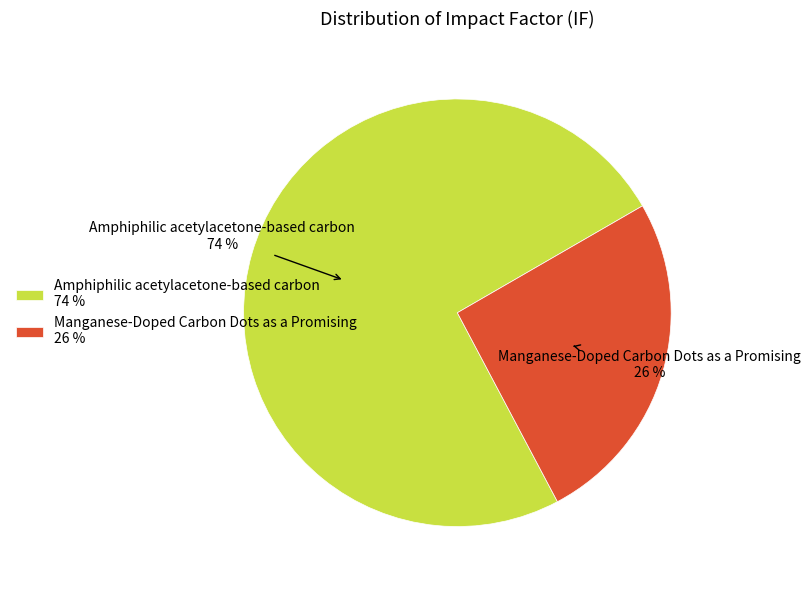

How many slices are in this pie chart?

2